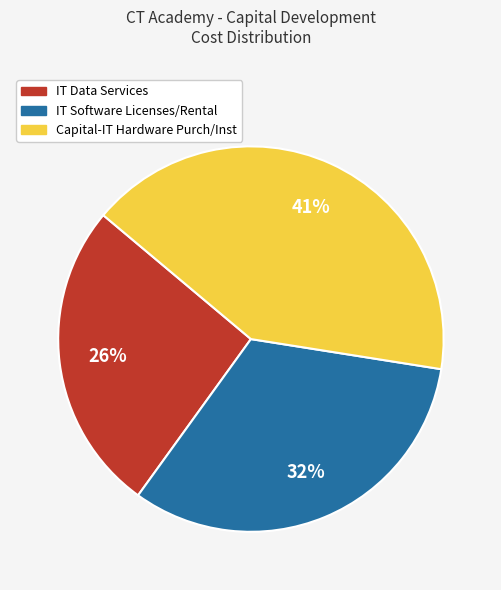

To the nearest percent, what portion does Capital-IT Hardware Purch/Inst represent?

41%